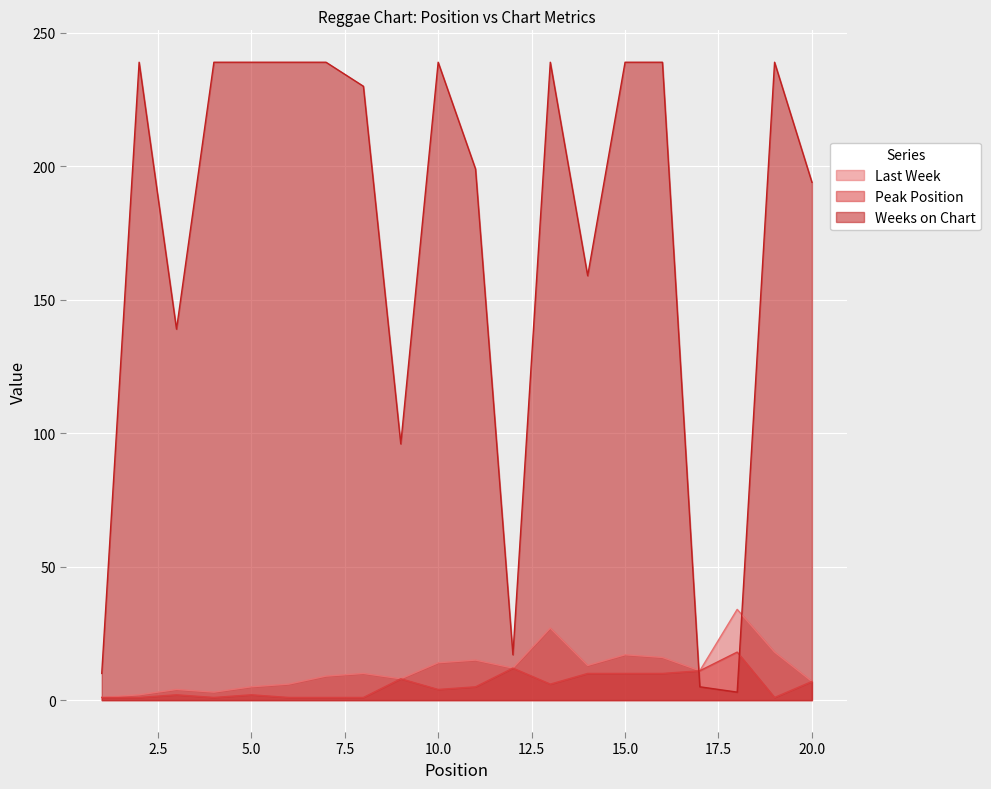

What is the minimum value shown in the chart?

1